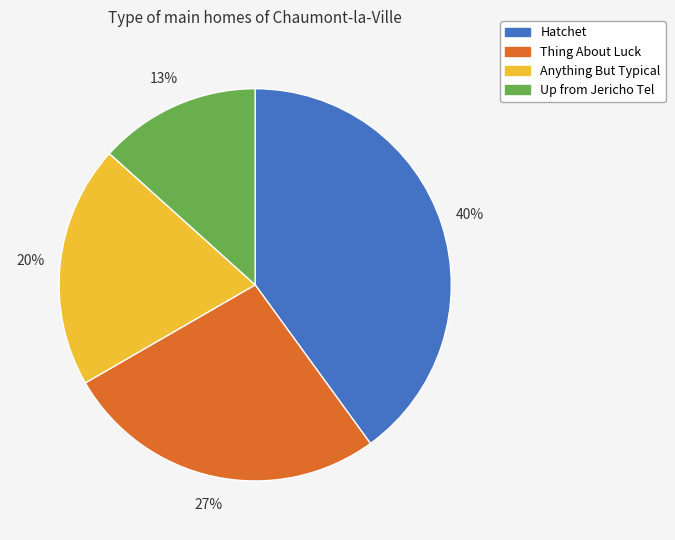

The Anything But Typical slice represents 20% of the pie. True or false?

True